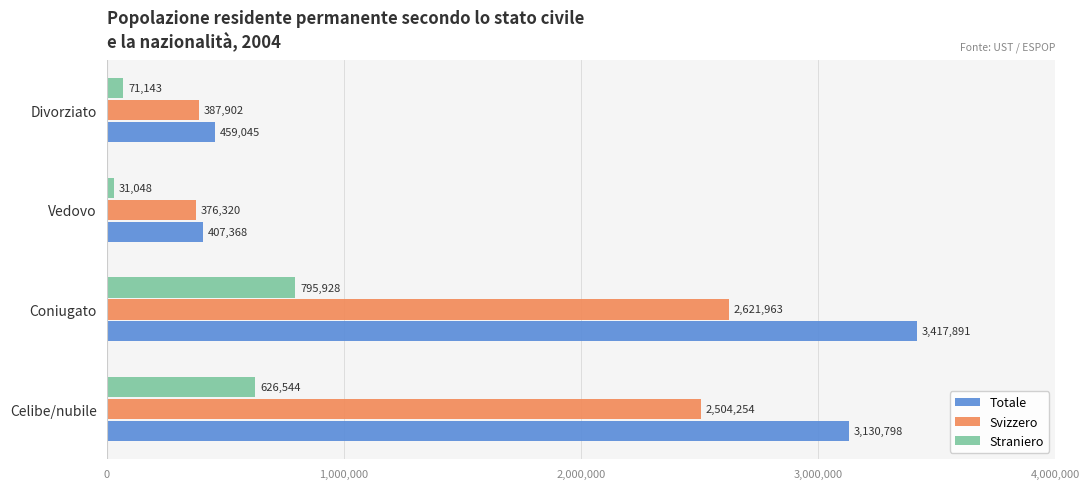

What is the minimum value for Svizzero?

376320